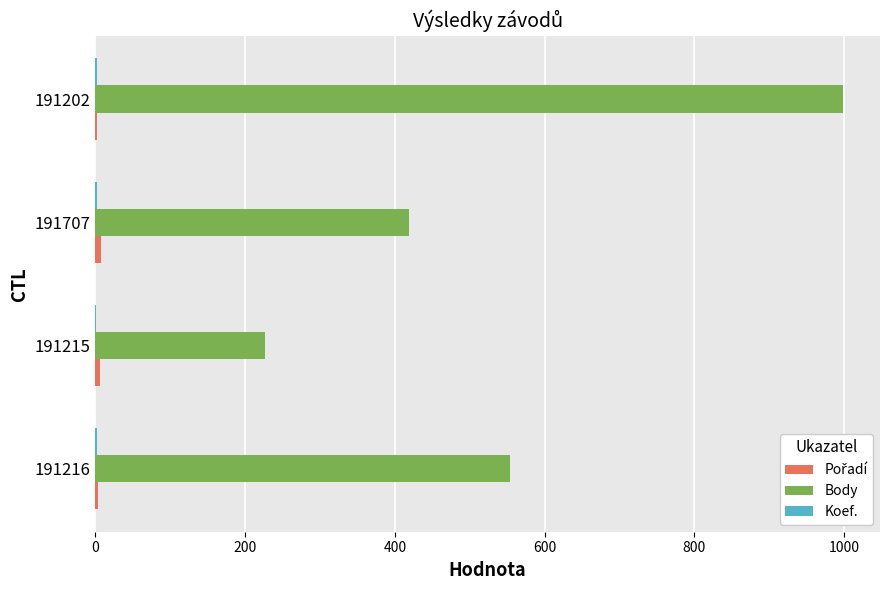

At which category is the sum across all series the highest?

191202